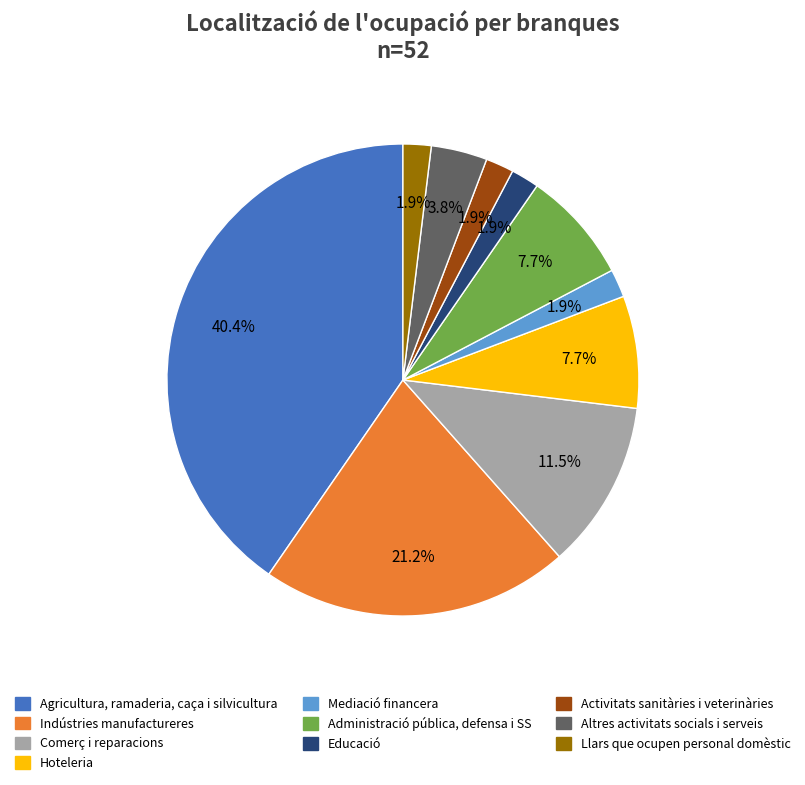

Does any single category account for the majority?

No